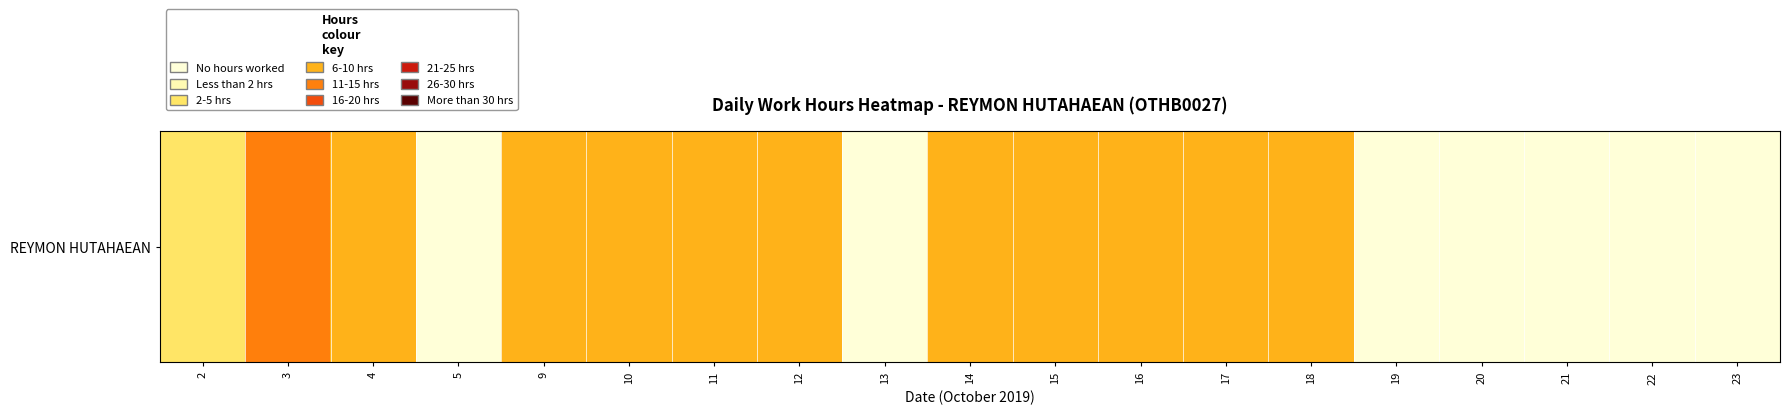

What is the difference between the values at 13 and 15?

13.5